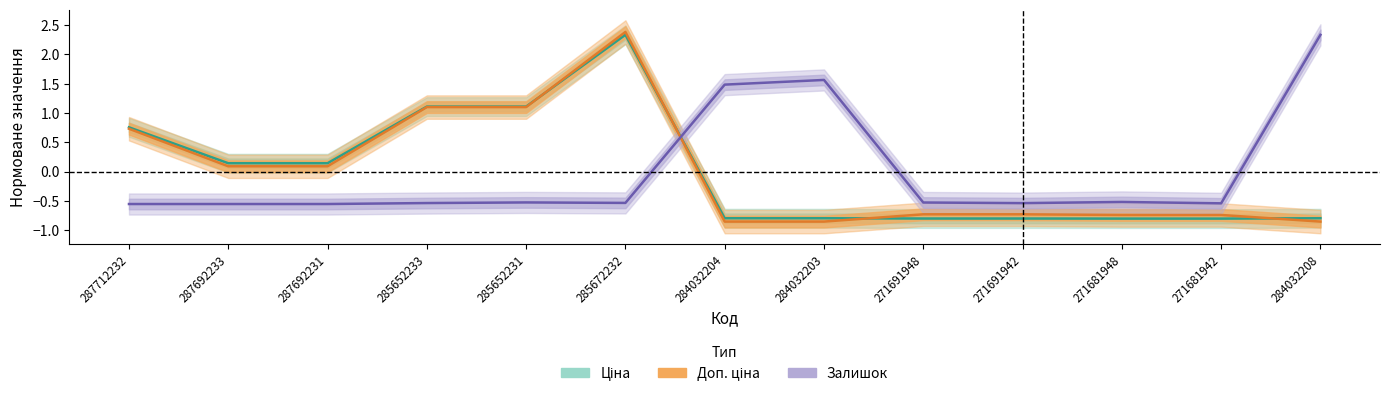

Where do Ціна and Доп. ціна first cross each other?

285652231 and 285672232